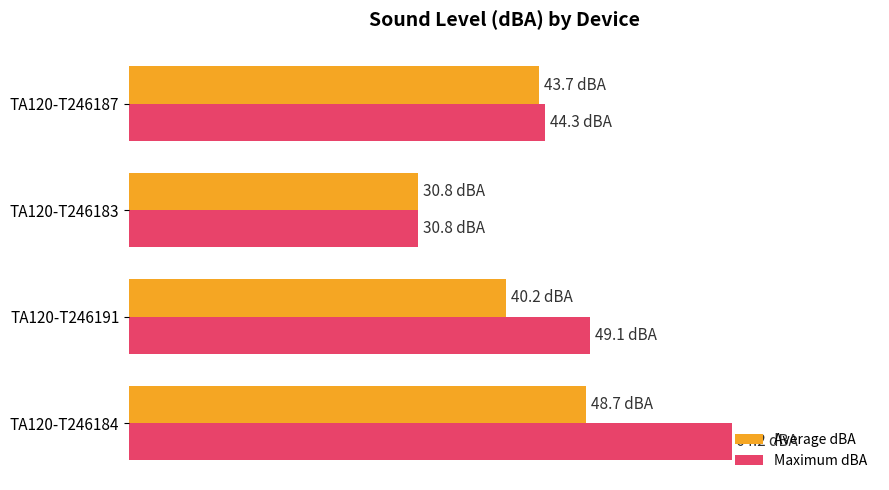

What are all the series names shown in the legend?

Average dBA, Maximum dBA